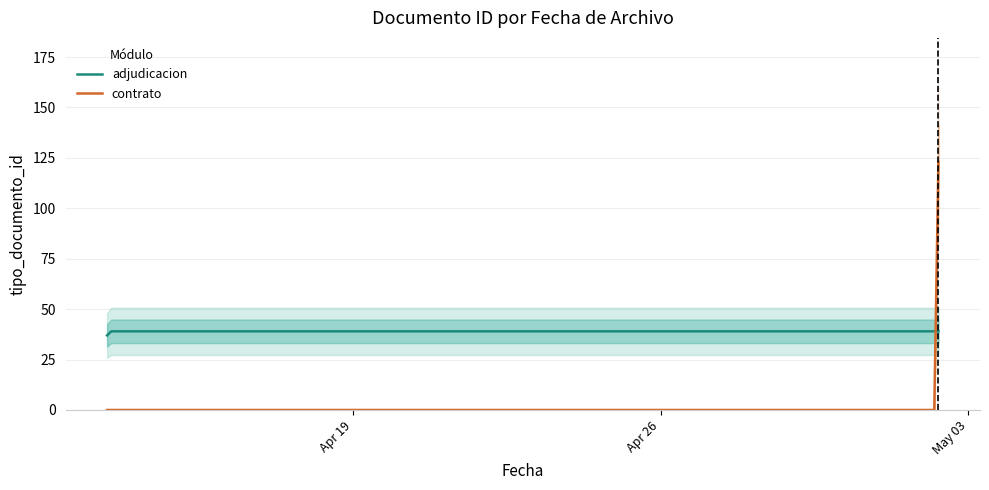

Rank the categories by value from highest to lowest.

2016-05-02 07:42:33, 2016-04-13 10:54:05, 2016-04-13 10:53:44, 2016-04-13 10:53:30, 2016-04-13 09:47:23, 2016-04-13 09:40:57, 2016-04-13 09:40:57, 2016-04-13 09:47:23, 2016-04-13 10:26:37